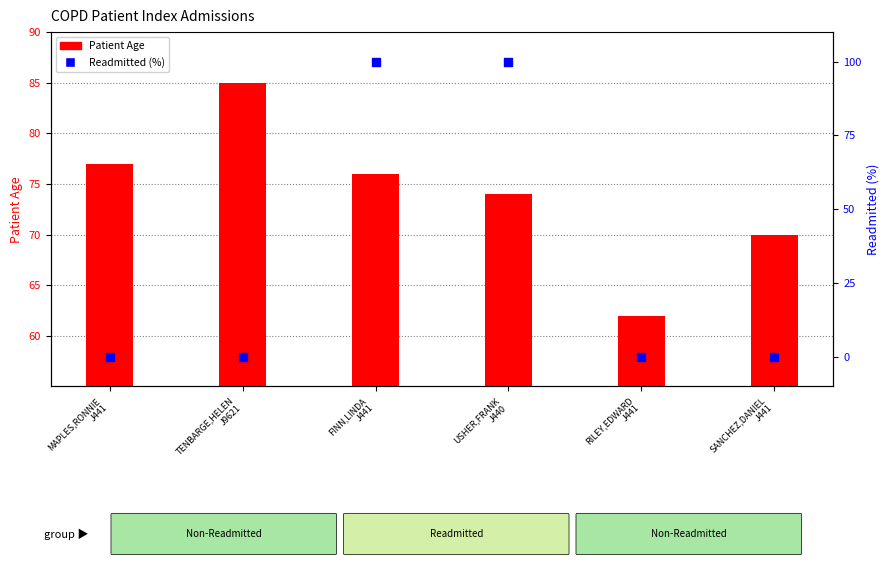

At how many categories does at least one series exceed 70?

4